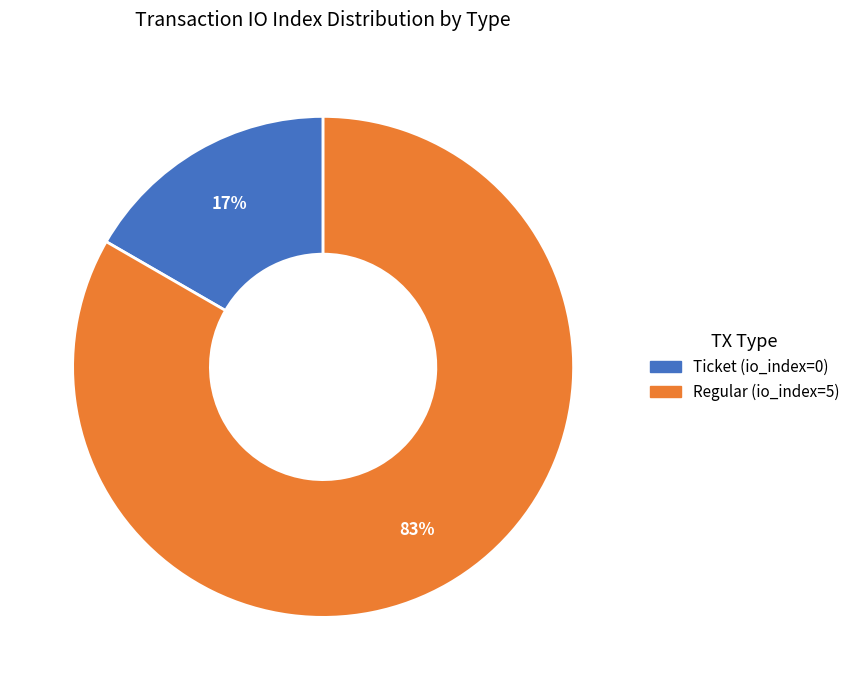

Rank the categories by value from lowest to highest.

Ticket (io_index=0), Regular (io_index=5)